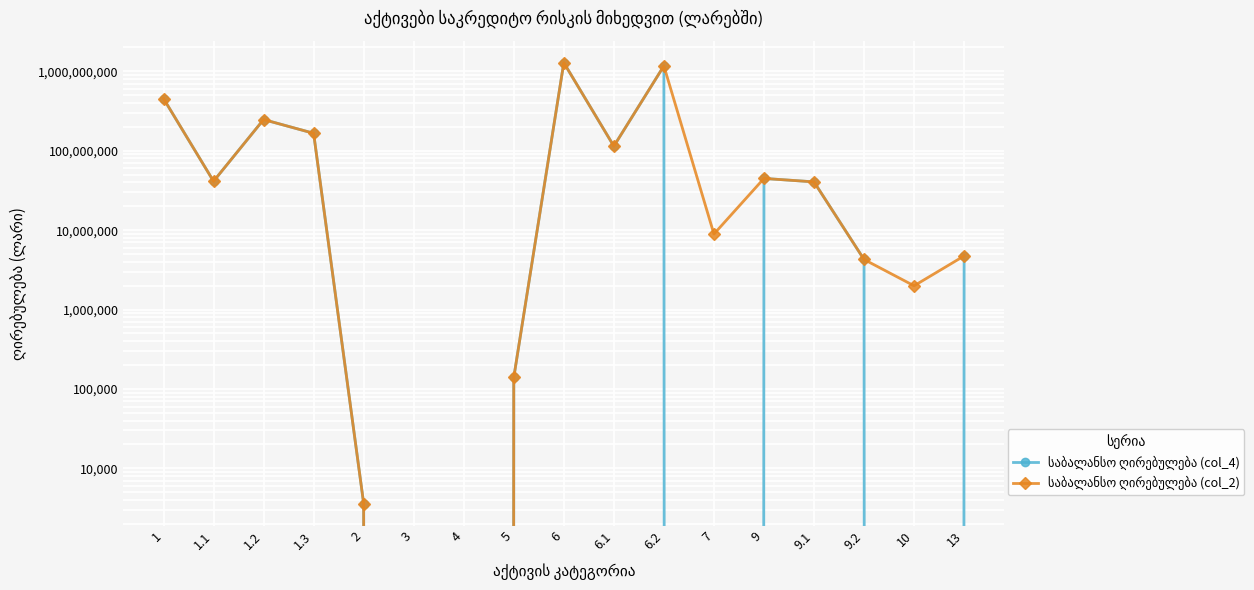

Reading left to right, extract all data points from this chart.

საბალანსო ღირებულება (col_4): 1=454491062.2	1.1=41320742.3	1.2=247161099.0	1.3=166009221.0	2=3610.0	3=0.0	4=0.0	5=139527.8	6=1284951063.0	6.1=114301507.3	6.2=1170649555.6	7=0.0	9=44823558.8	9.1=40549966.7	9.2=4273592.1	10=0.0	13=4737856.5
საბალანსო ღირებულება (col_2): 1=454491062.2	1.1=41320742.3	1.2=247161099.0	1.3=166009221.0	2=3610.0	3=0.0	4=0.0	5=139527.8	6=1284951063.0	6.1=114301507.3	6.2=1170649555.6	7=8936412.1	9=44823558.8	9.1=40549966.7	9.2=4273592.1	10=1992608.8	13=4737856.5